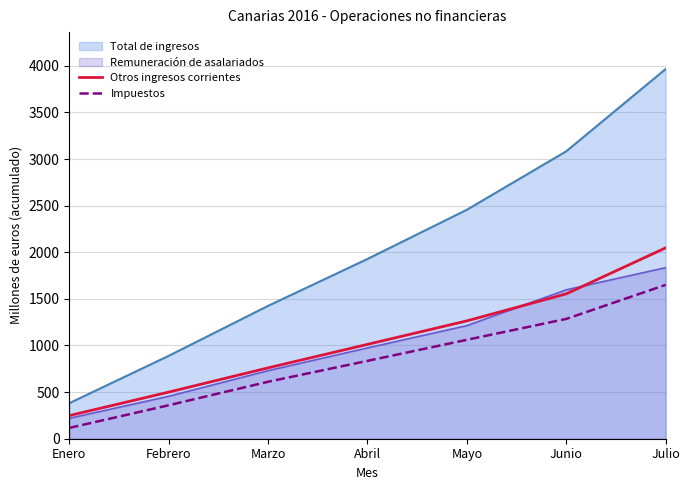

What is the sum of all Impuestos values?

5917